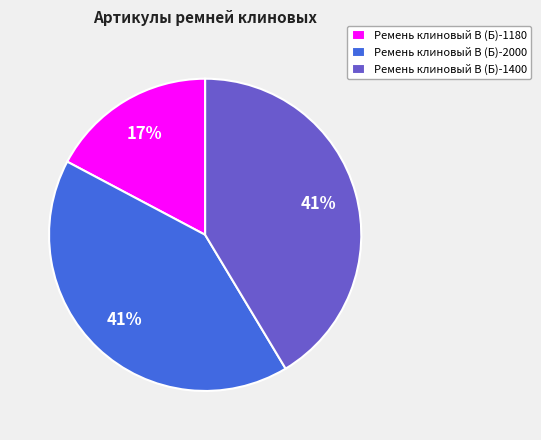

To the nearest percent, what is the difference between the largest and smallest slice percentages?

24%